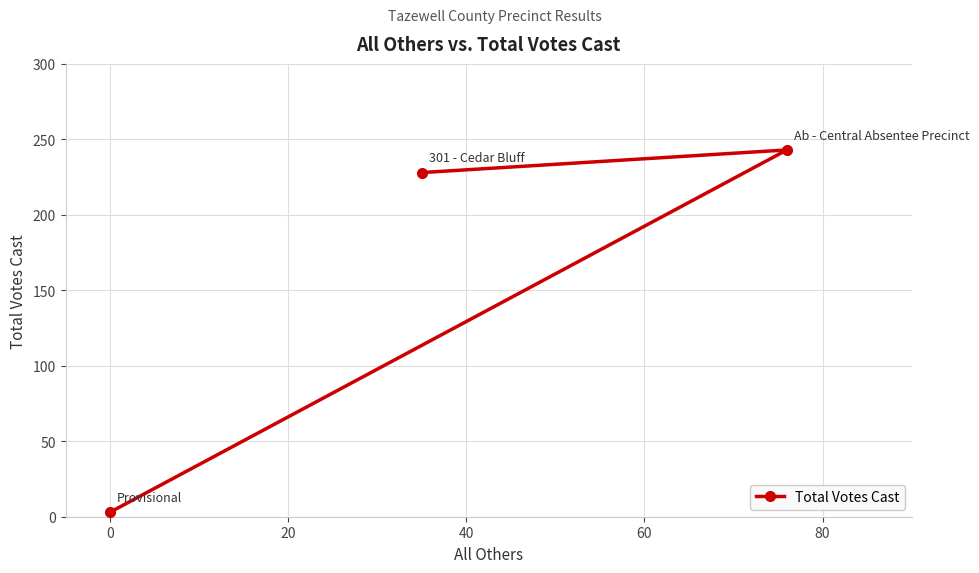

What is the value of the 2nd point from the left?

228